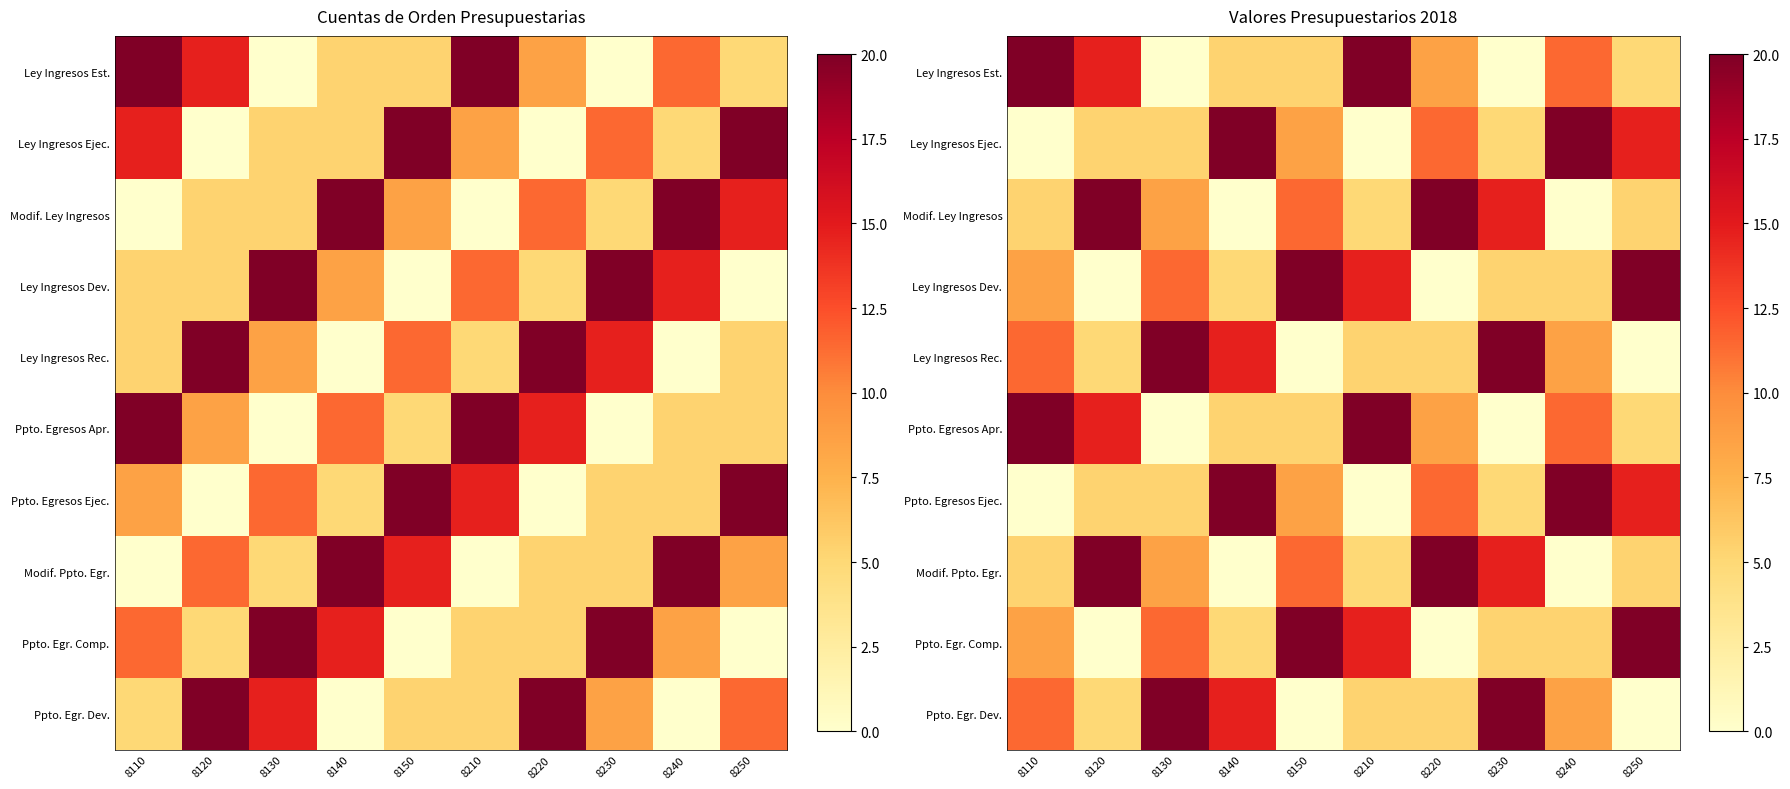

The value of Modif. Ley Ingresos at 8110 is 5.4. True or false?

True